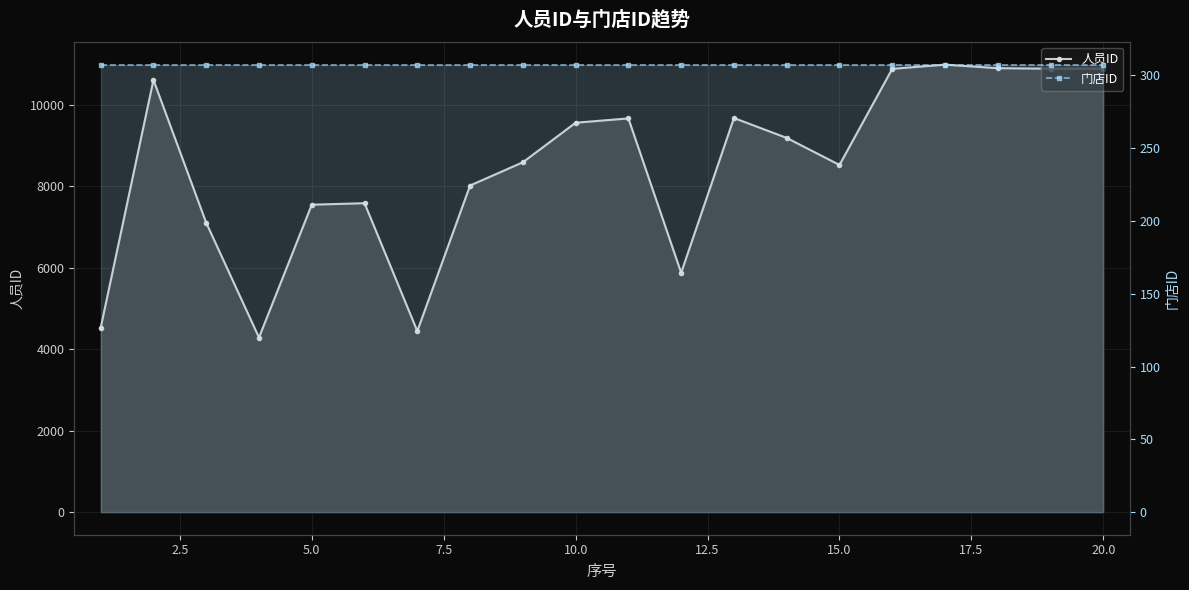

Reading right to left, list all the values displayed in this chart.

人员ID: 10892	10890	10902	10989	10886	8527	9190	9679	5880	9669	9563	8592	8022	4449	7588	7551	4291	7107	10613	4529
门店ID: 307	307	307	307	307	307	307	307	307	307	307	307	307	307	307	307	307	307	307	307